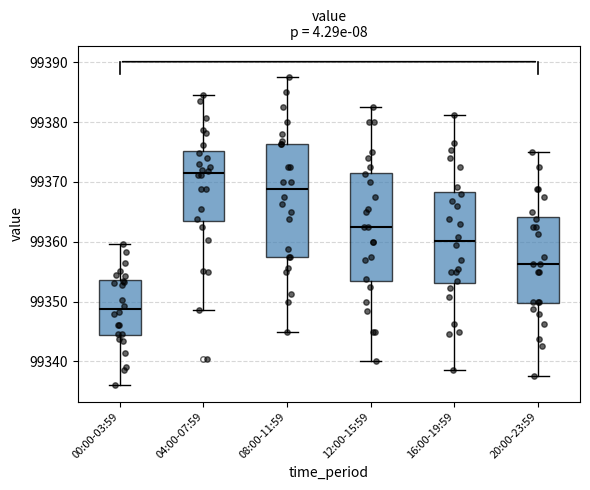

Where does the lower whisker of the box for 12:00-15:59 end on the y-axis? The values are not printed on the chart, so give them approximately, as read against the axis.

99340